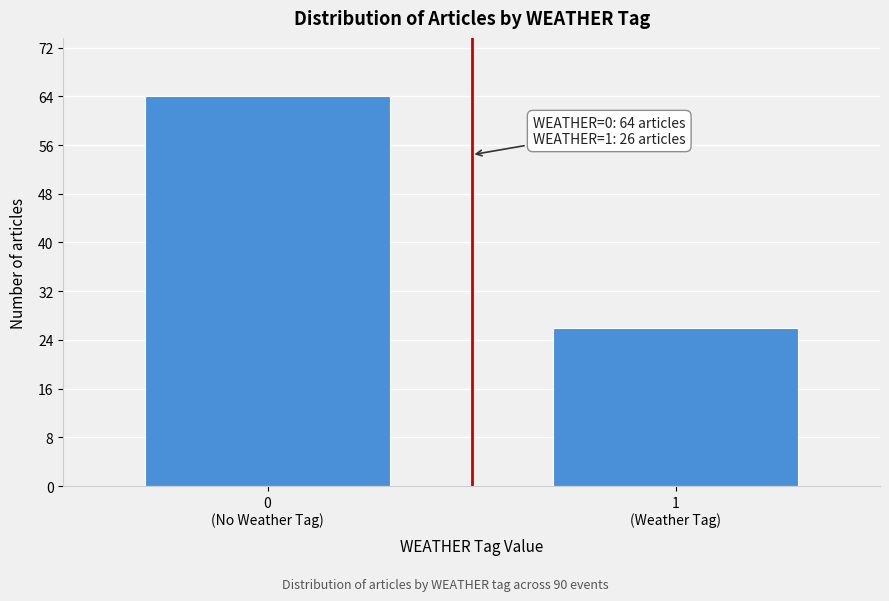

Reading left to right, list all the values displayed in this chart.

64	26